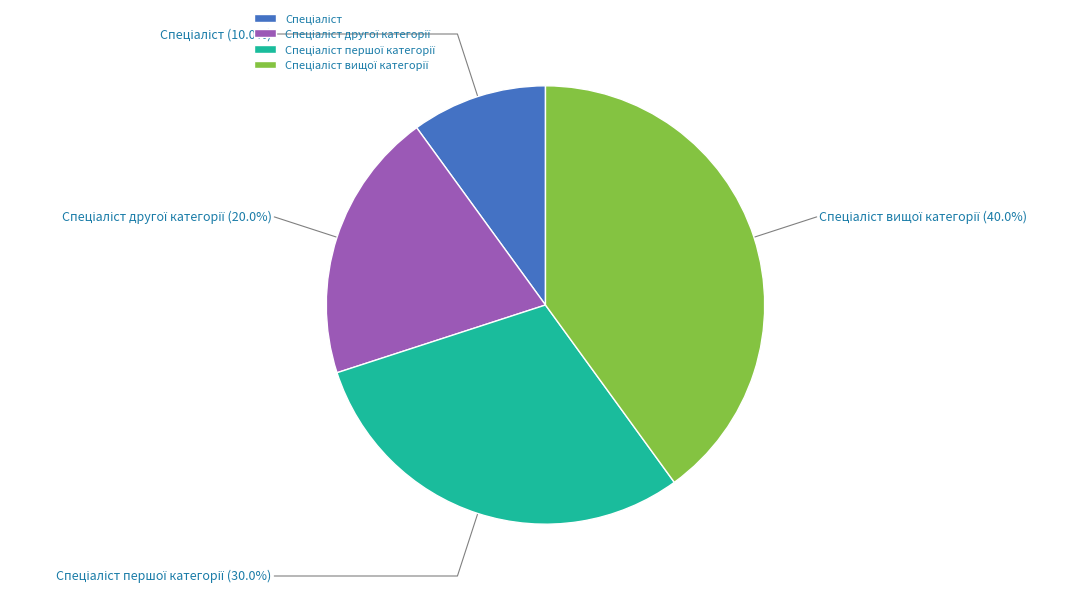

Is there a majority slice in this chart?

No